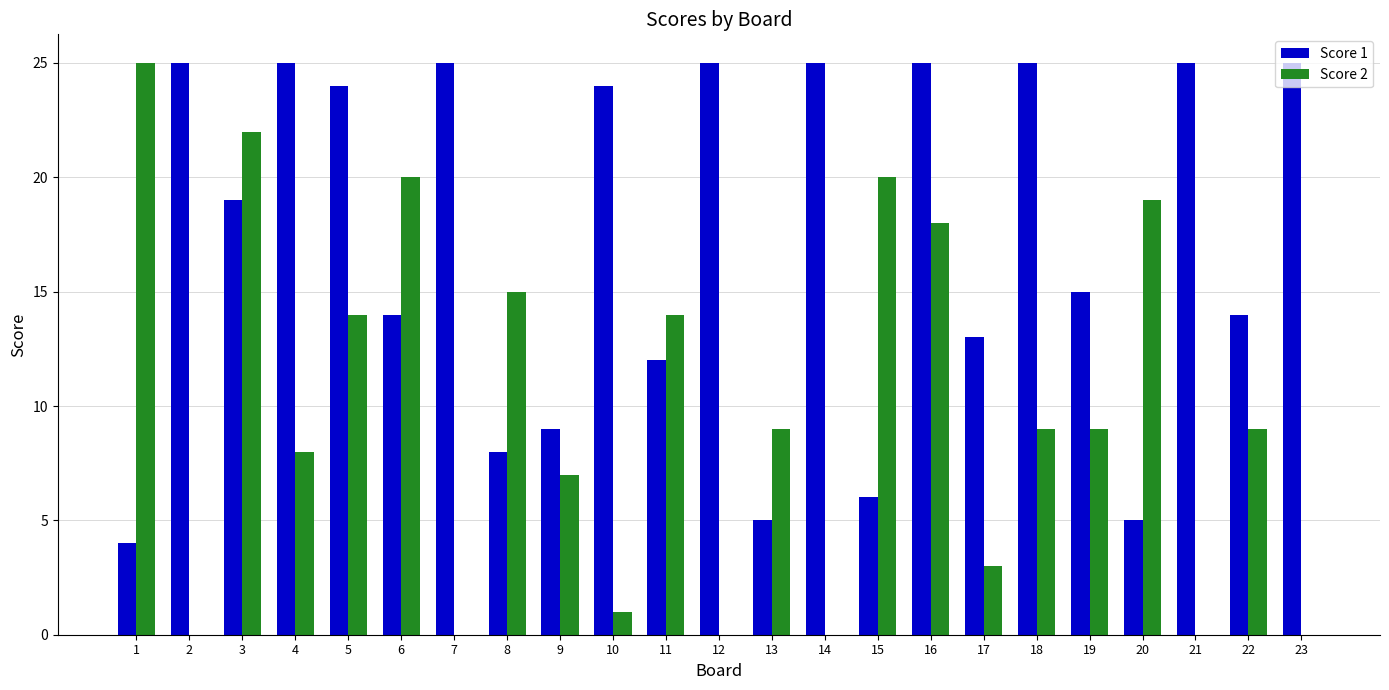

Are the bars grouped side by side (vs. stacked)?

Yes